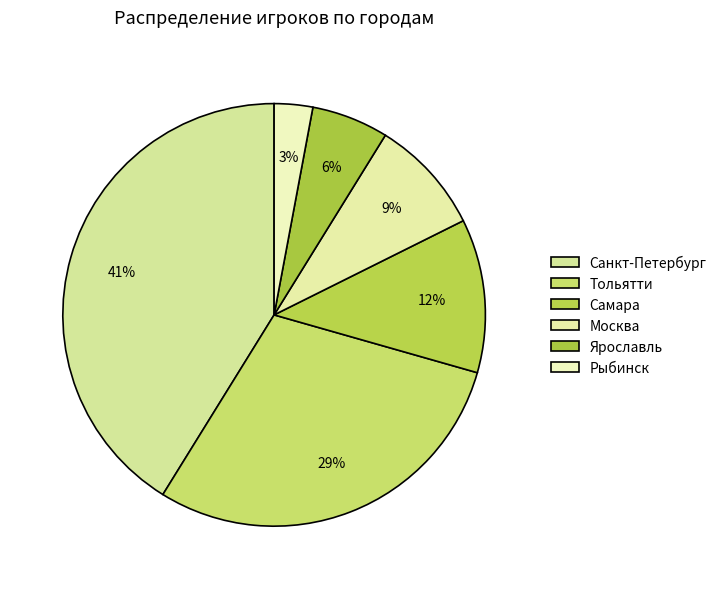

What is the total percentage of Самара and Санкт-Петербург?

52.9%